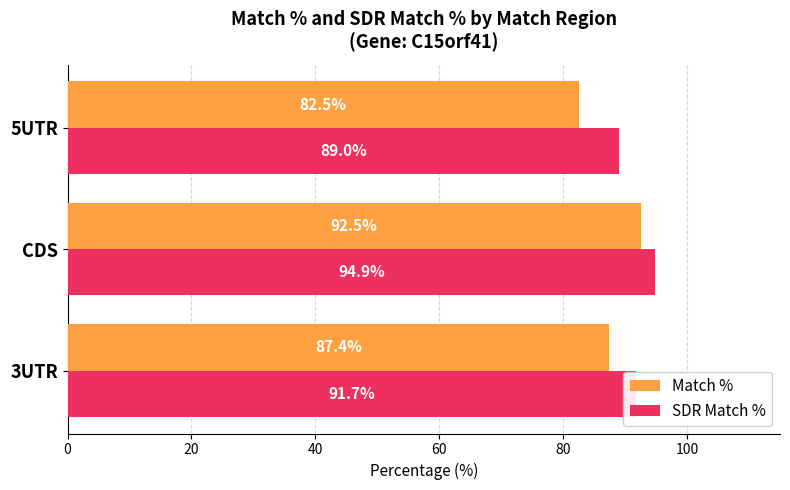

At how many categories does at least one series exceed 85?

3